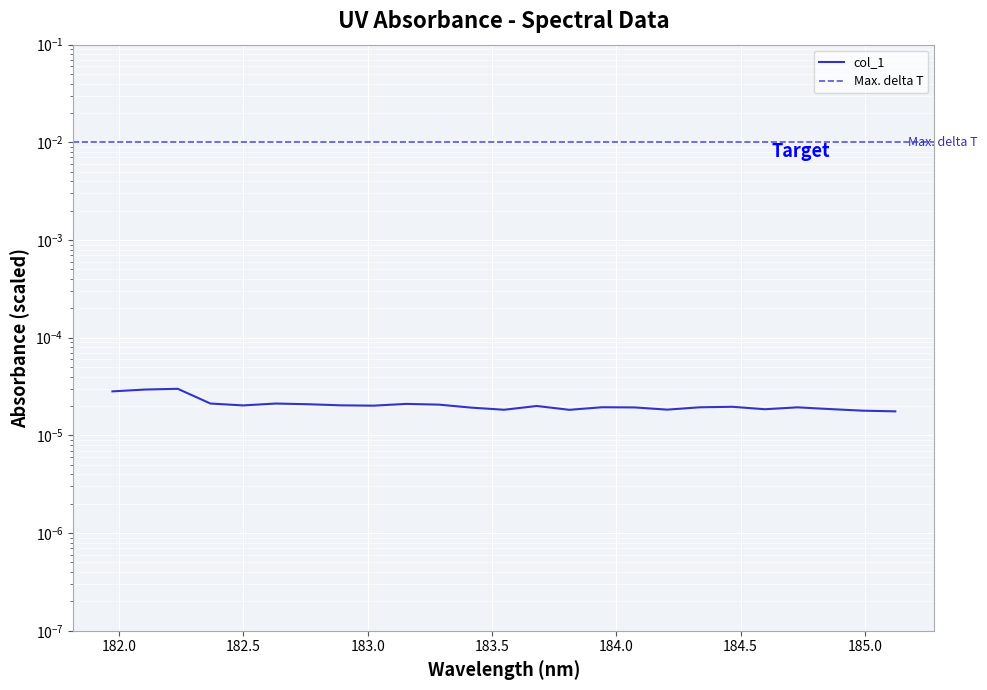

How many lines are shown in the chart?

1